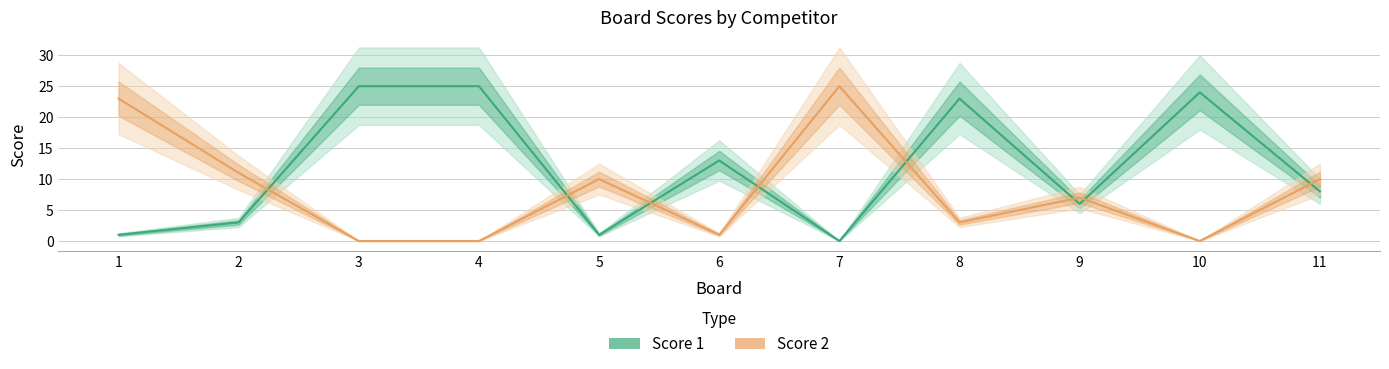

What is the total value across all series at 7?

25